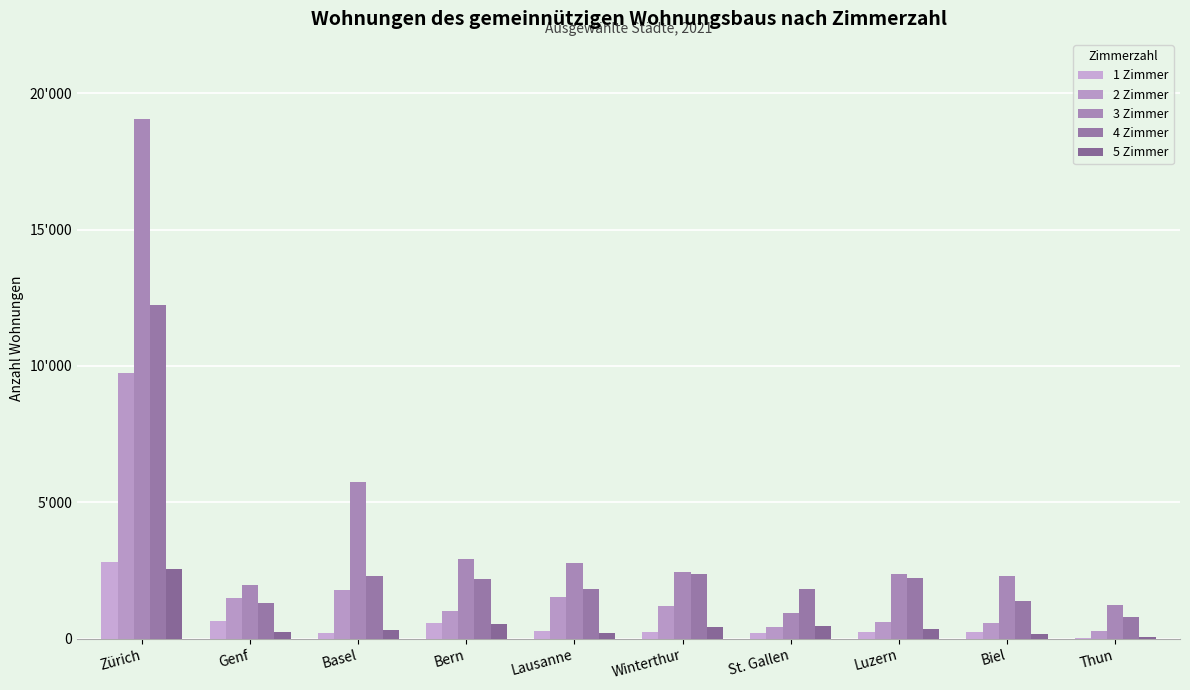

List the labels in order of 2 Zimmer value, largest first.

Zürich, Basel, Lausanne, Genf, Winterthur, Bern, Luzern, Biel, St. Gallen, Thun